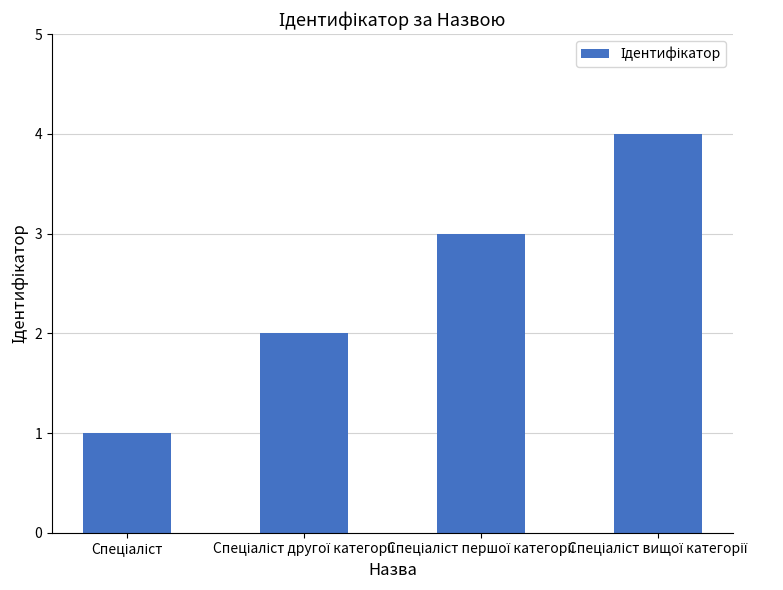

What is the sum of all values?

10